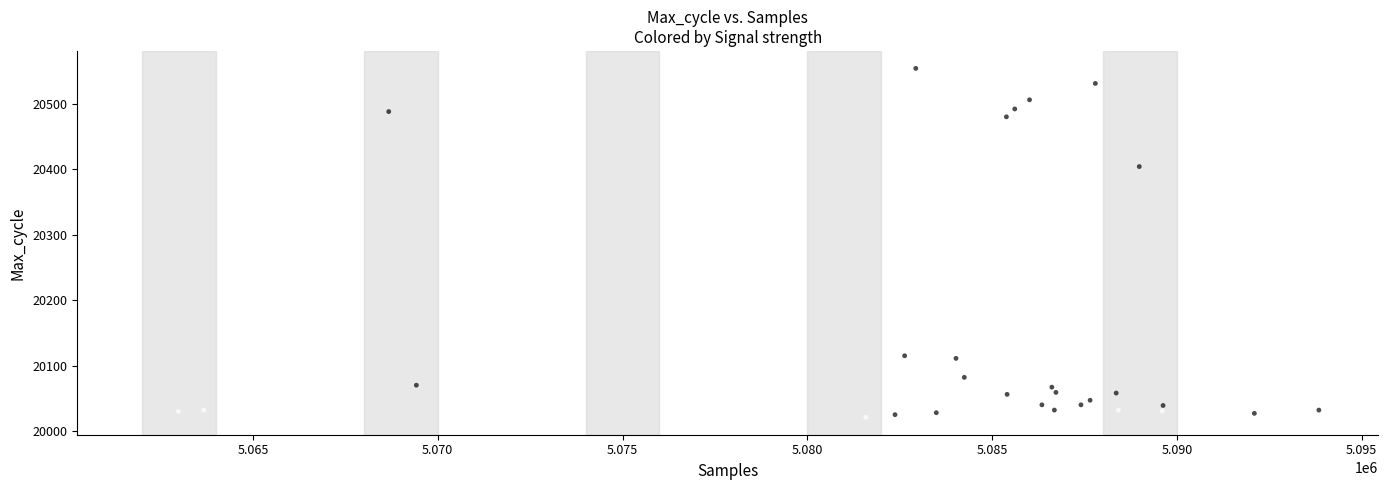

What Y value in the scatter plot is closest to 20287?

20404